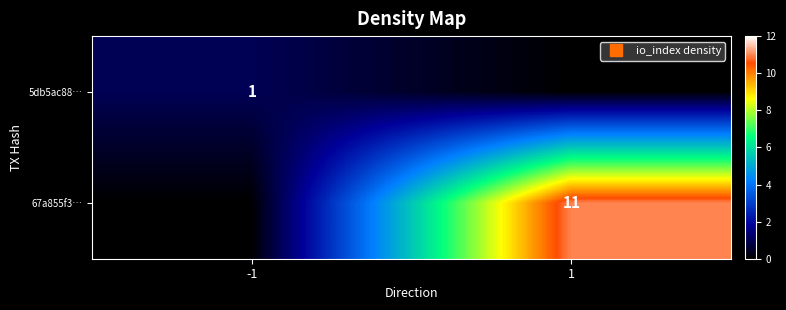

At which label is 5db5ac88… closest to 0?

1